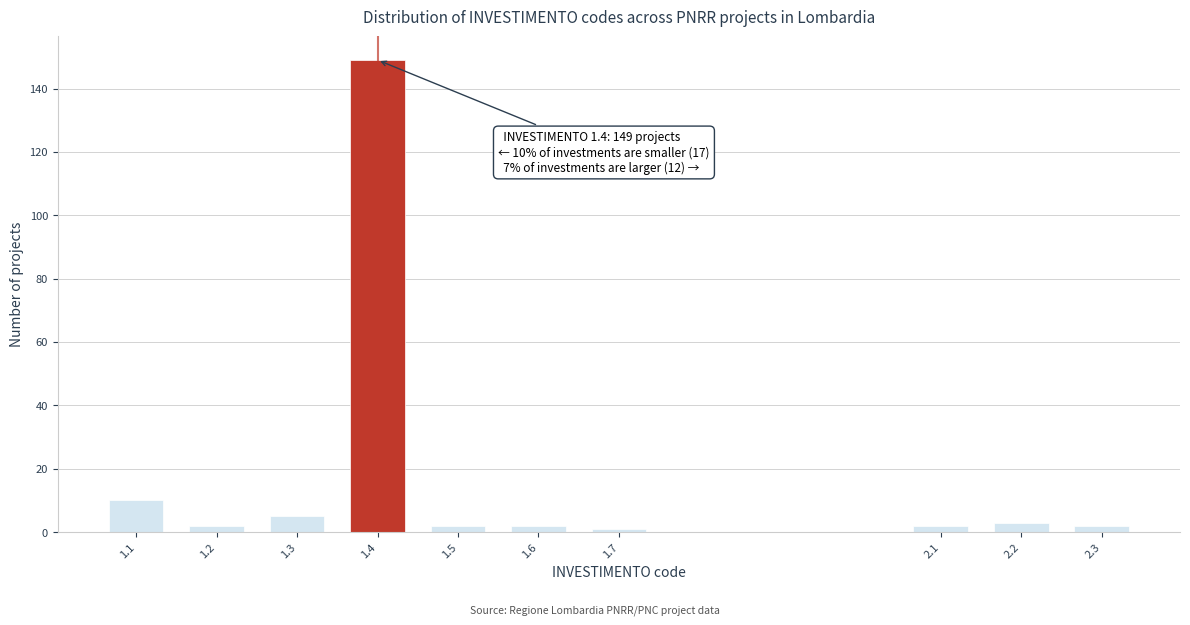

Reading right to left, list all the values displayed in this chart.

2.3=2	2.2=3	2.1=2	1.7=1	1.6=2	1.5=2	1.4=149	1.3=5	1.2=2	1.1=10